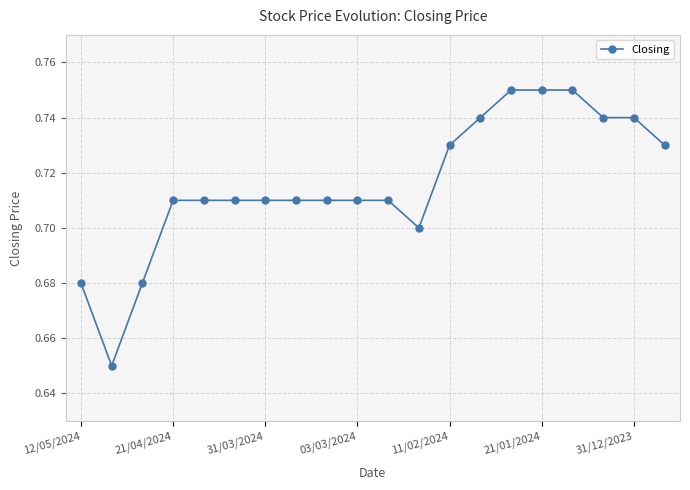

How many values are between 0 and 1?

20